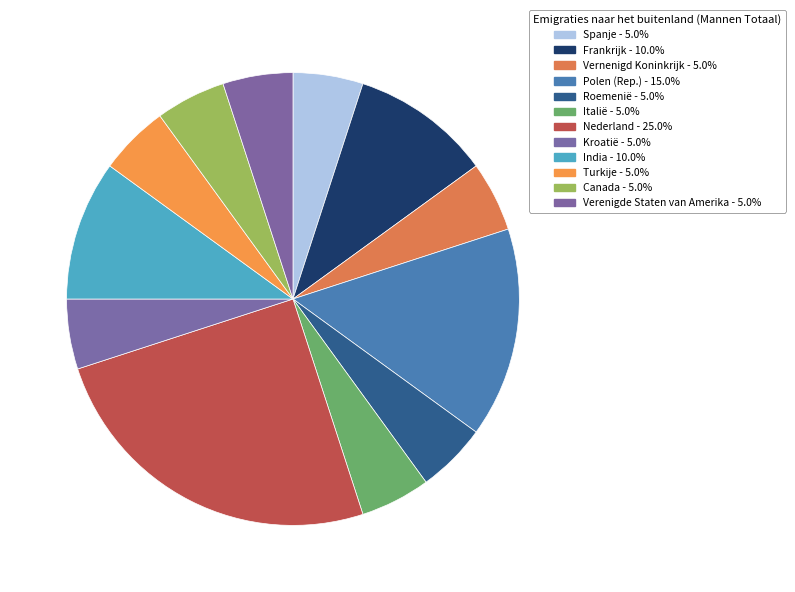

Count the number of slices in the pie.

12